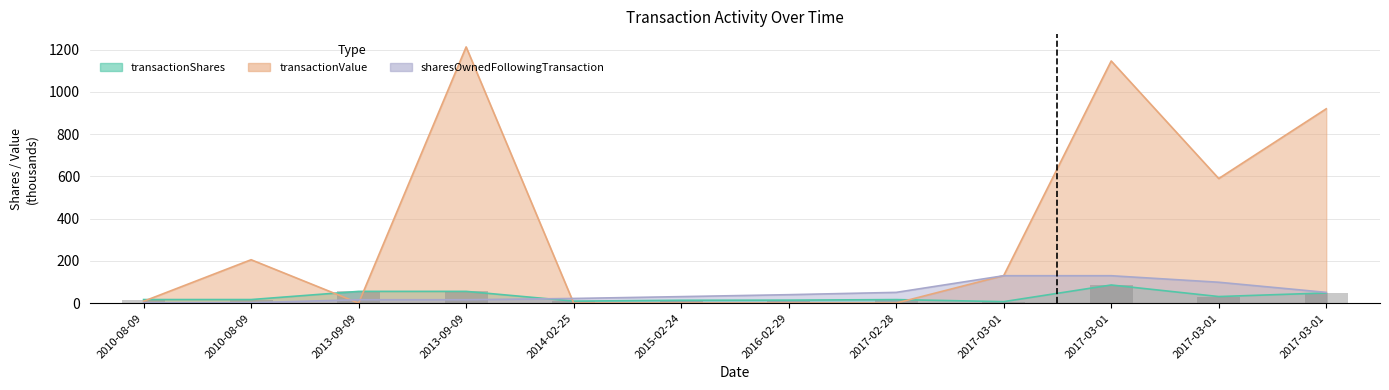

What are all the series names shown in the legend?

transactionShares, transactionValue, sharesOwnedFollowingTransaction